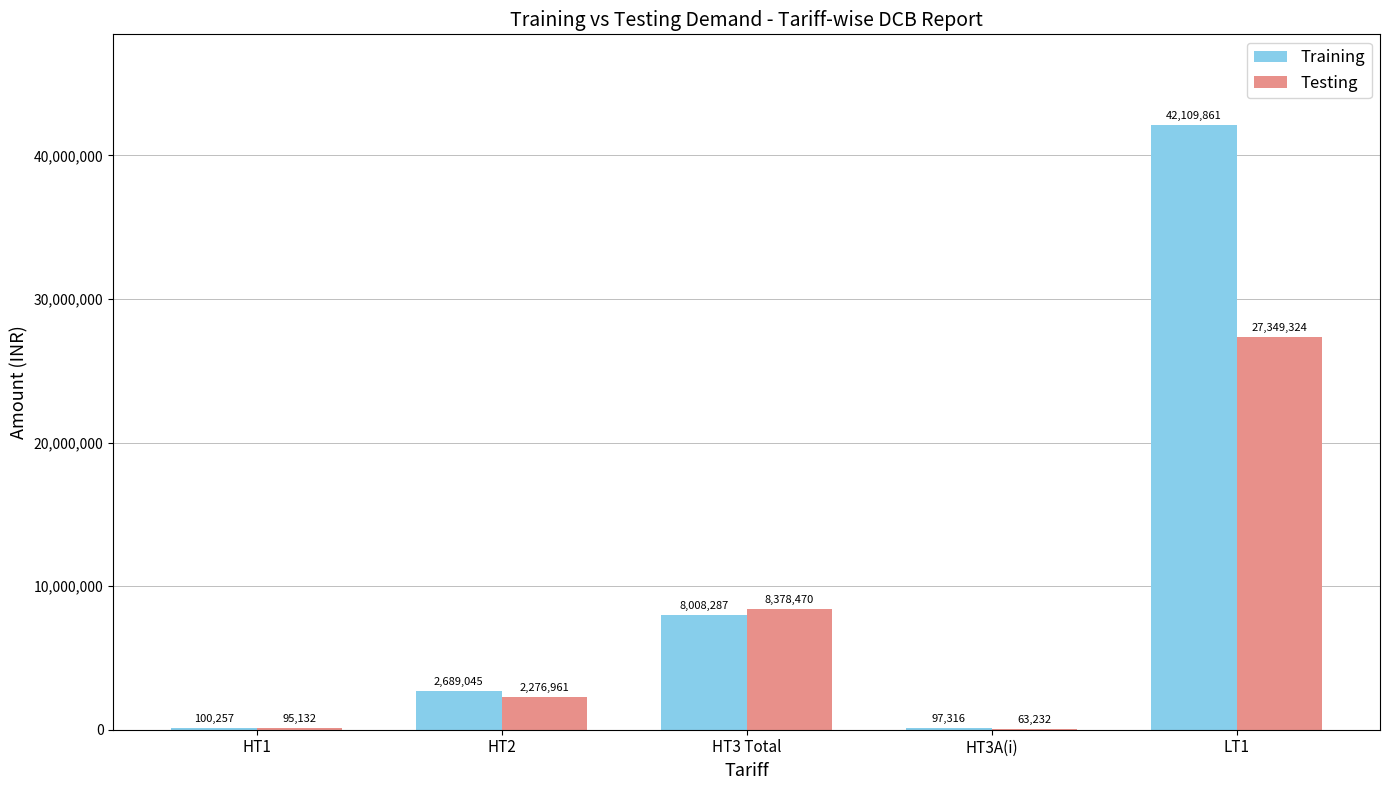

At which category is the sum across all series the highest?

LT1